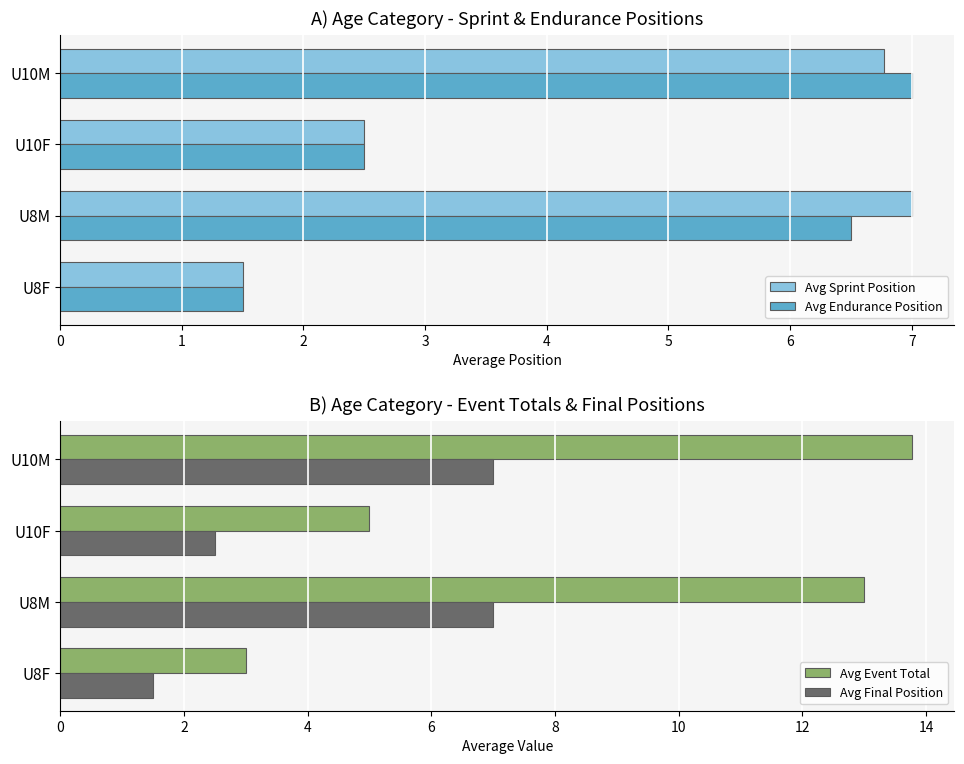

Reading left to right, what are all the values shown in this chart?

Avg Sprint Position: 1.5	7.0	2.5	6.8
Avg Endurance Position: 1.5	6.5	2.5	7.0
Avg Event Total: 3.0	13.0	5.0	13.8
Avg Final Position: 1.5	7.0	2.5	7.0